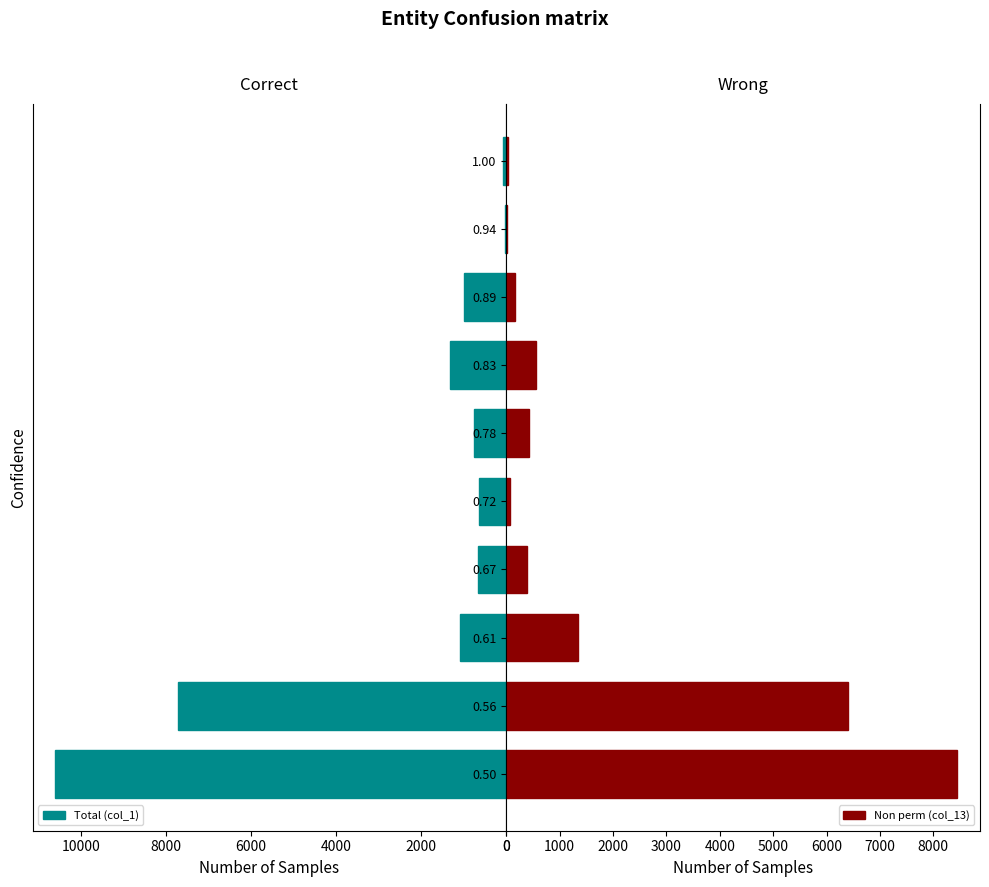

How many values in the Non perm (col_13) series are below 426?

5